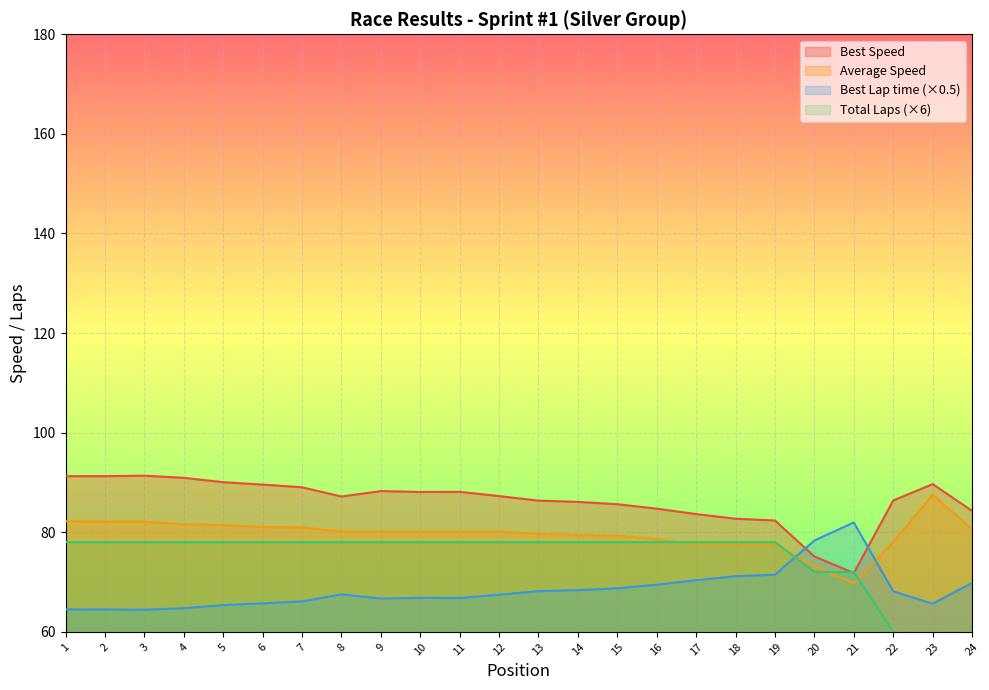

After their last crossing, which series has the higher values: Total Laps or Best Lap time?

Best Lap time